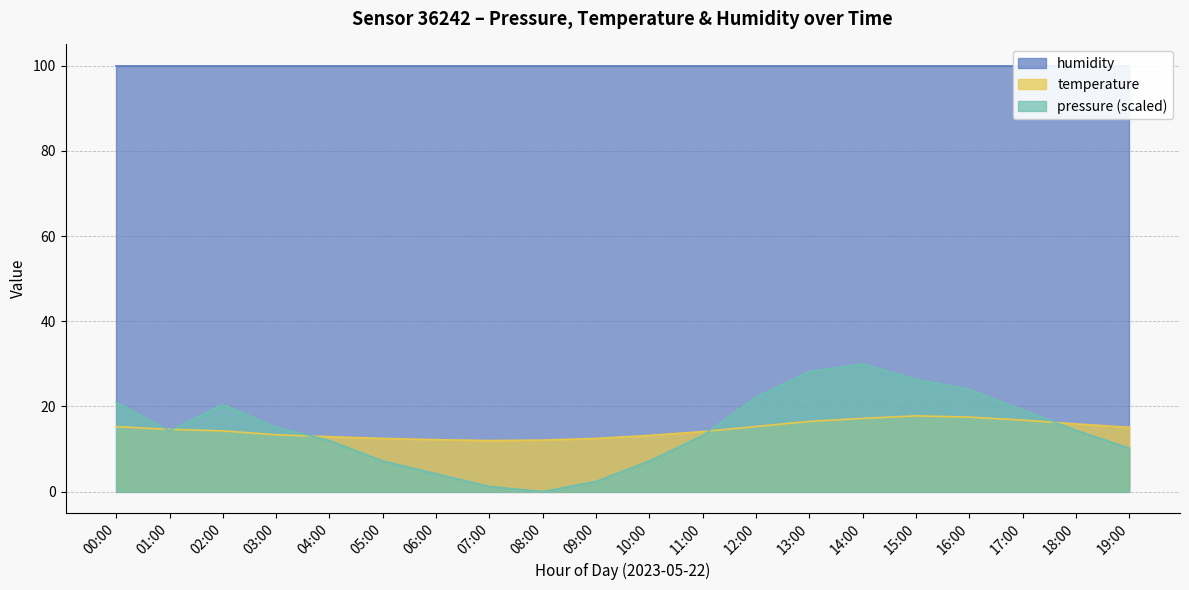

The temperature series shows 20.6 at 01:00. True or false?

False